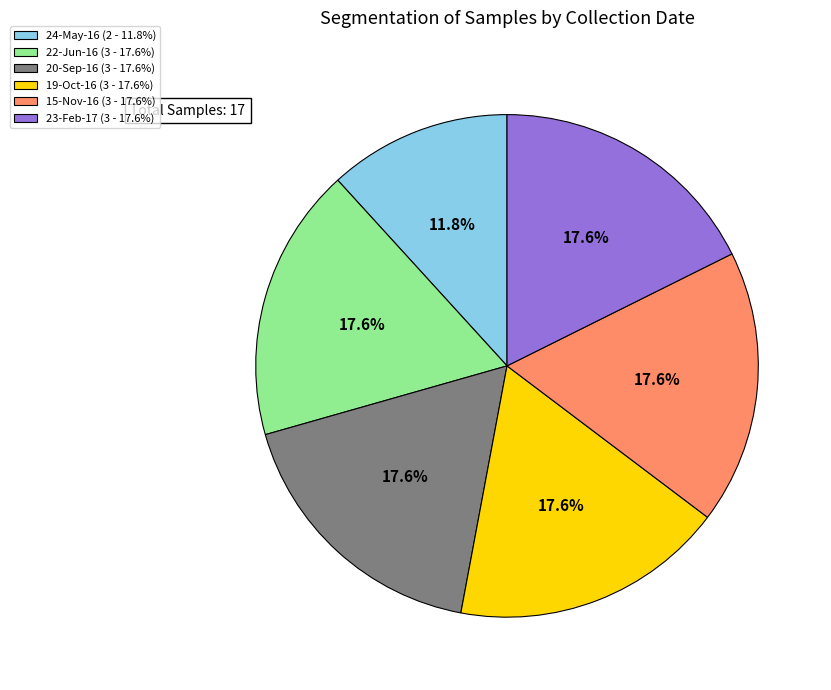

To the nearest percent, what percentage of the pie is 24-May-16?

12%